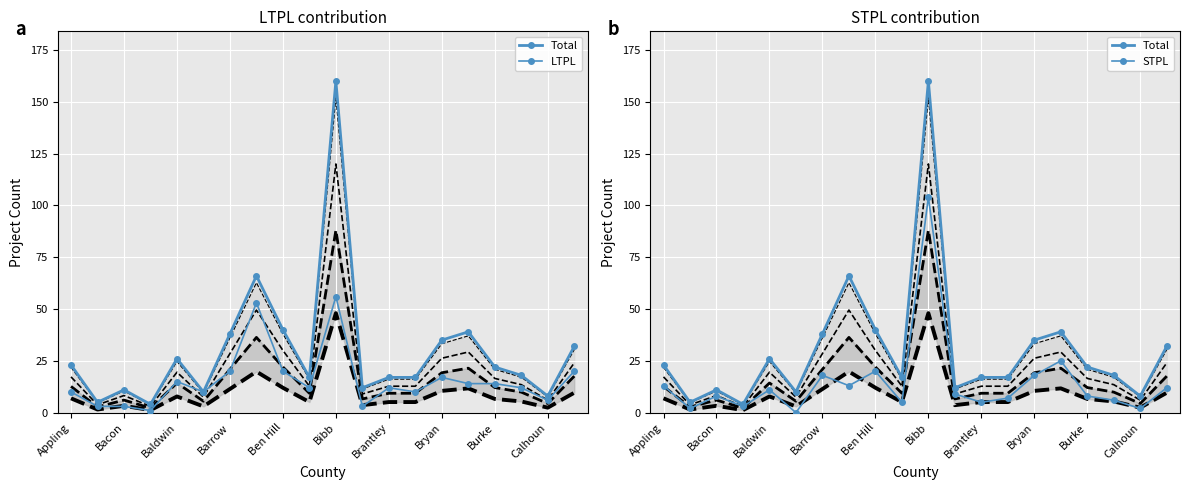

Reading left to right, transcribe all the data shown in this chart.

Total: 23	5	11	4	26	10	38	66	40	17	160	12	17	17	35	39	22	18	8	32
LTPL: 10	3	3	1	15	10	20	53	20	12	56	3	12	10	17	14	14	12	6	20
STPL: 13	2	8	3	11	0	18	13	20	5	104	9	5	7	18	25	8	6	2	12